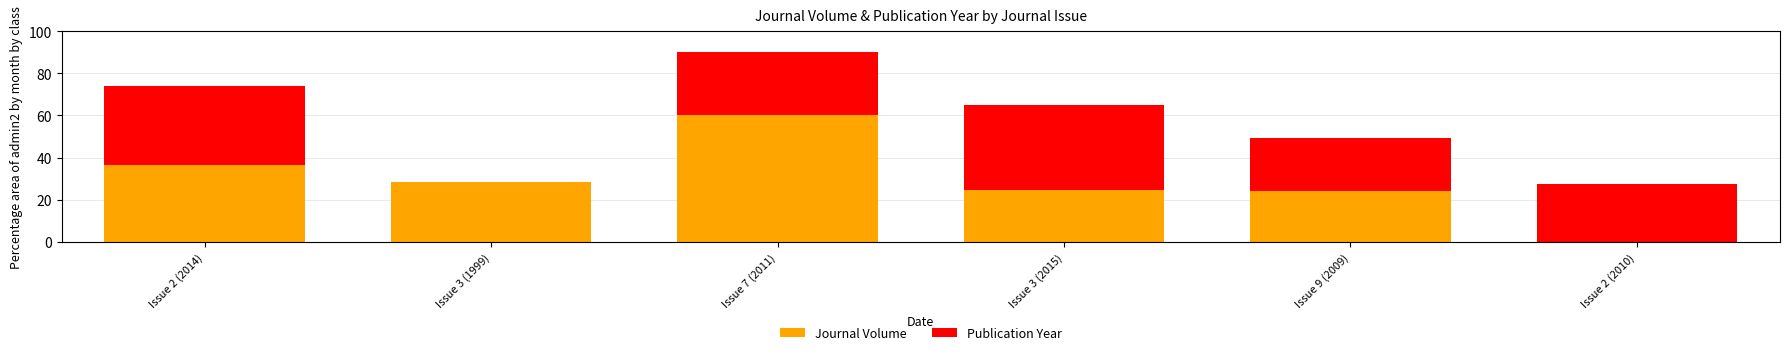

True or false: Journal Volume has a value of 48.8 at Issue 2 (2014).

False